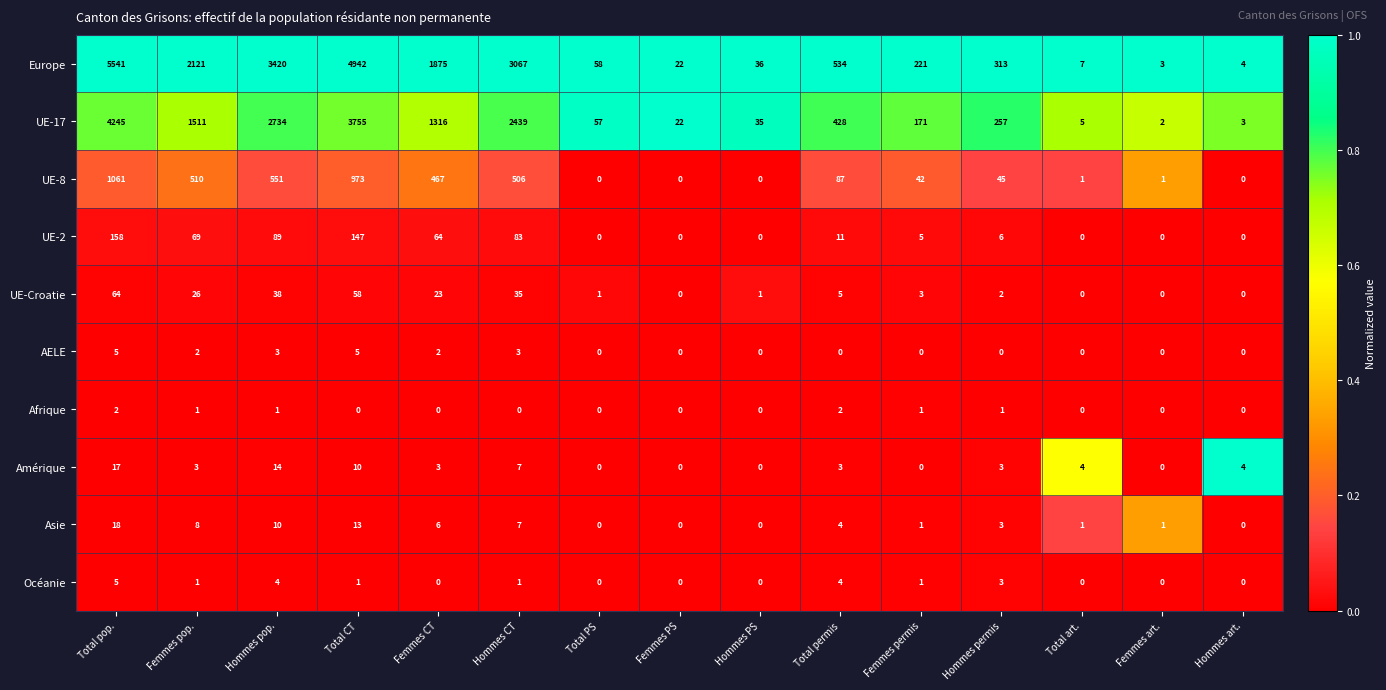

How many data points does each series have?

15